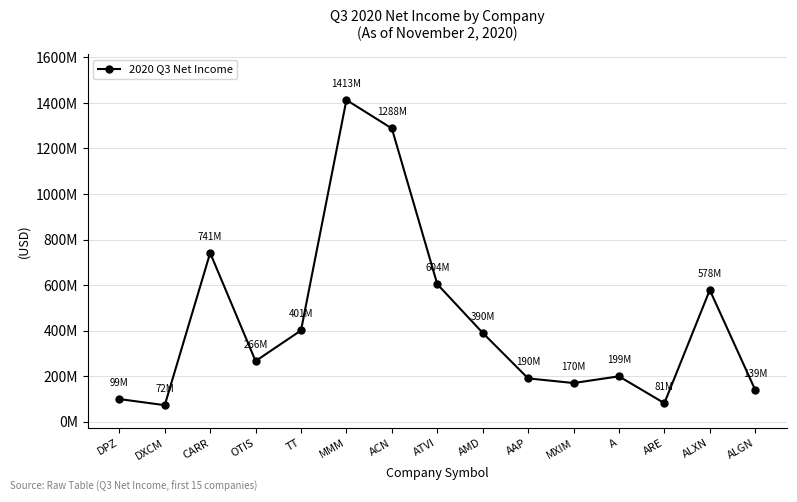

True or false: the data shows 160082799 at AMD.

False